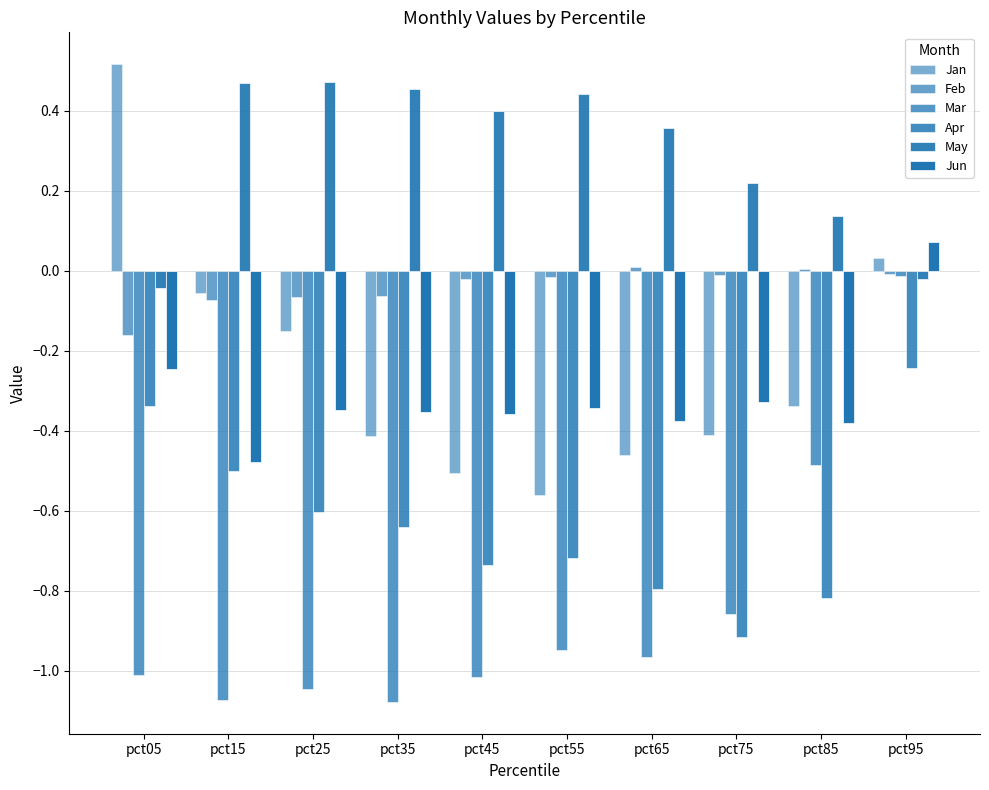

What is the value of the Jun bar at the 3rd from the left?

-0.3